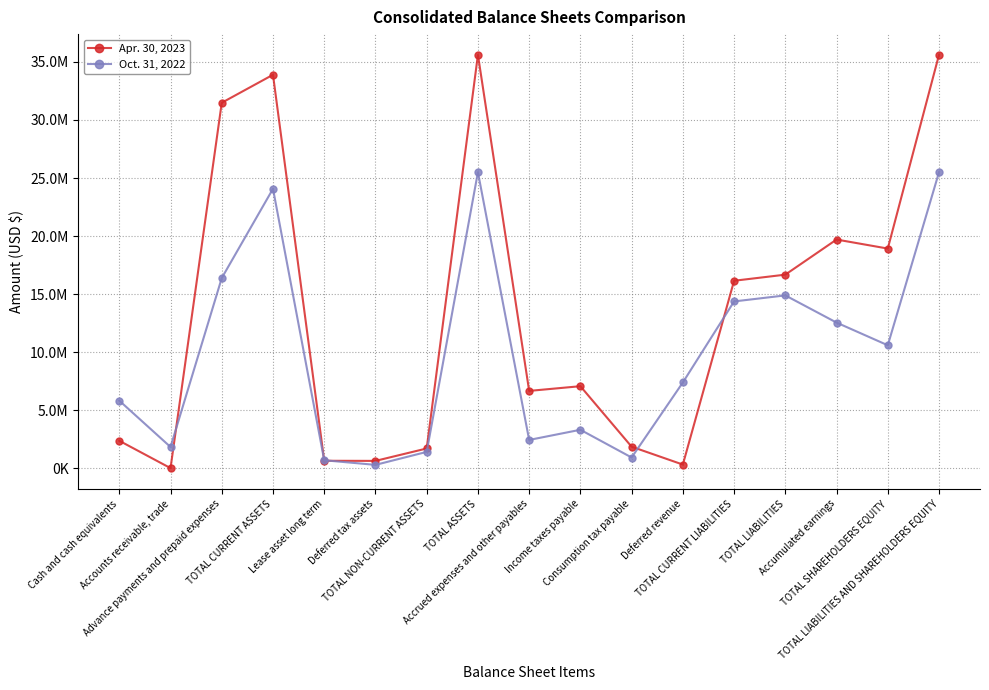

What are all the series names shown in the legend?

Apr. 30, 2023, Oct. 31, 2022